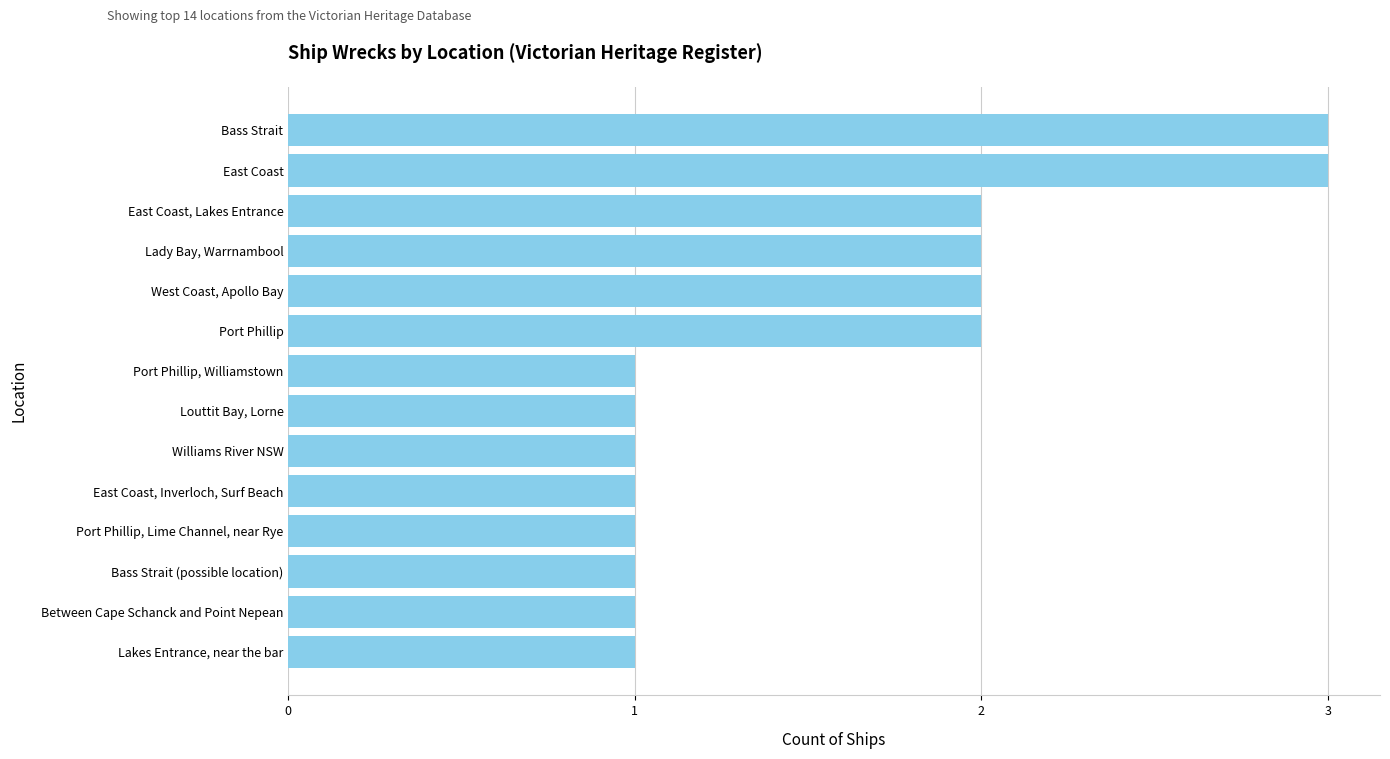

True or false: the data shows 1 at Bass Strait (possible location).

True